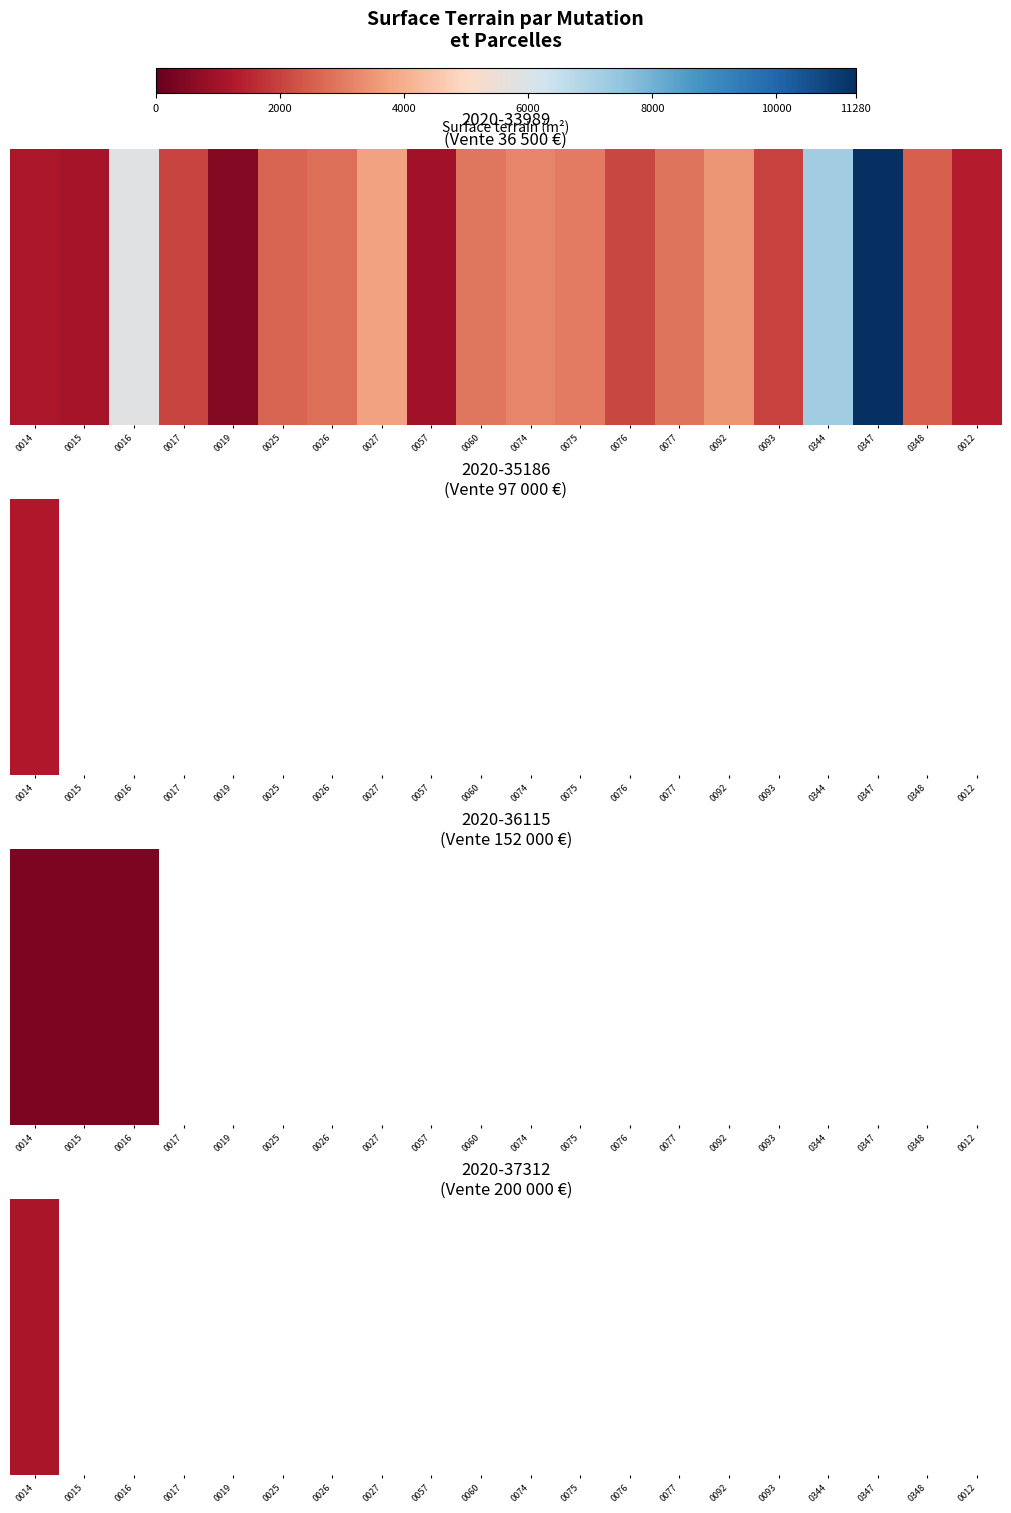

Is the value of 2020-35186 at 041540000A0093 greater than the value of 2020-33989 at 041540000D0012?

No